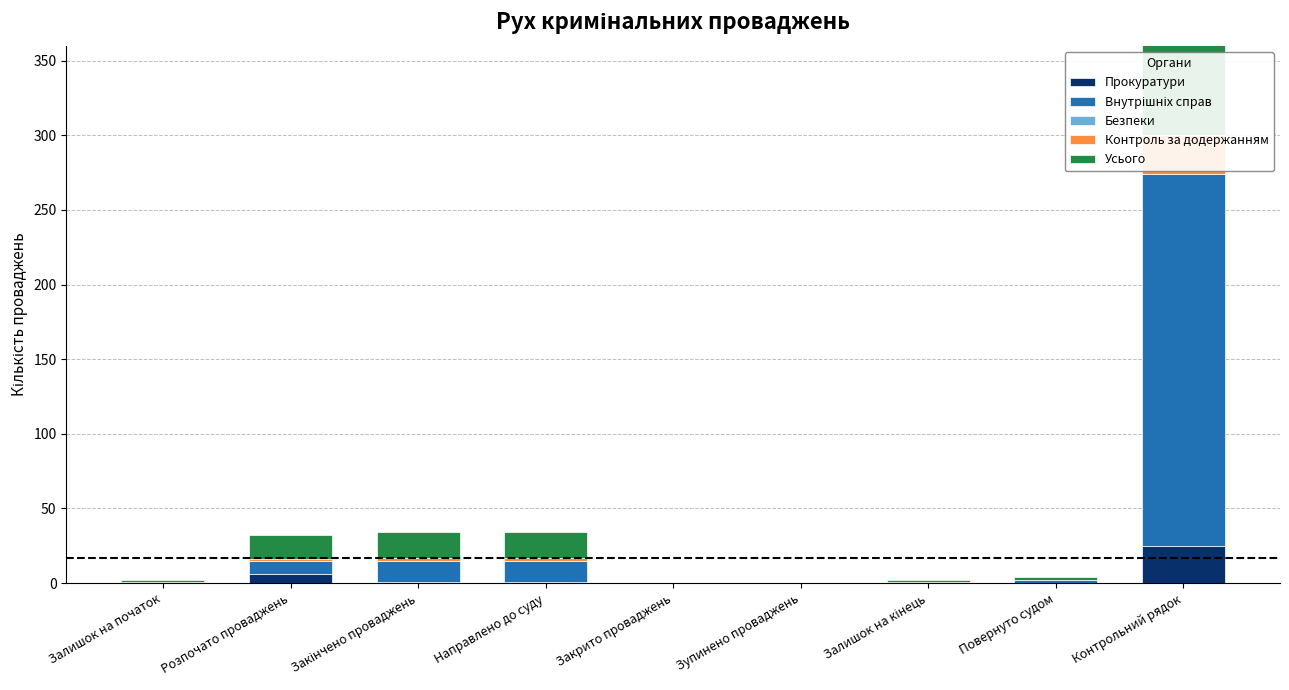

Which category has the lowest value across all series?

Залишок на початок